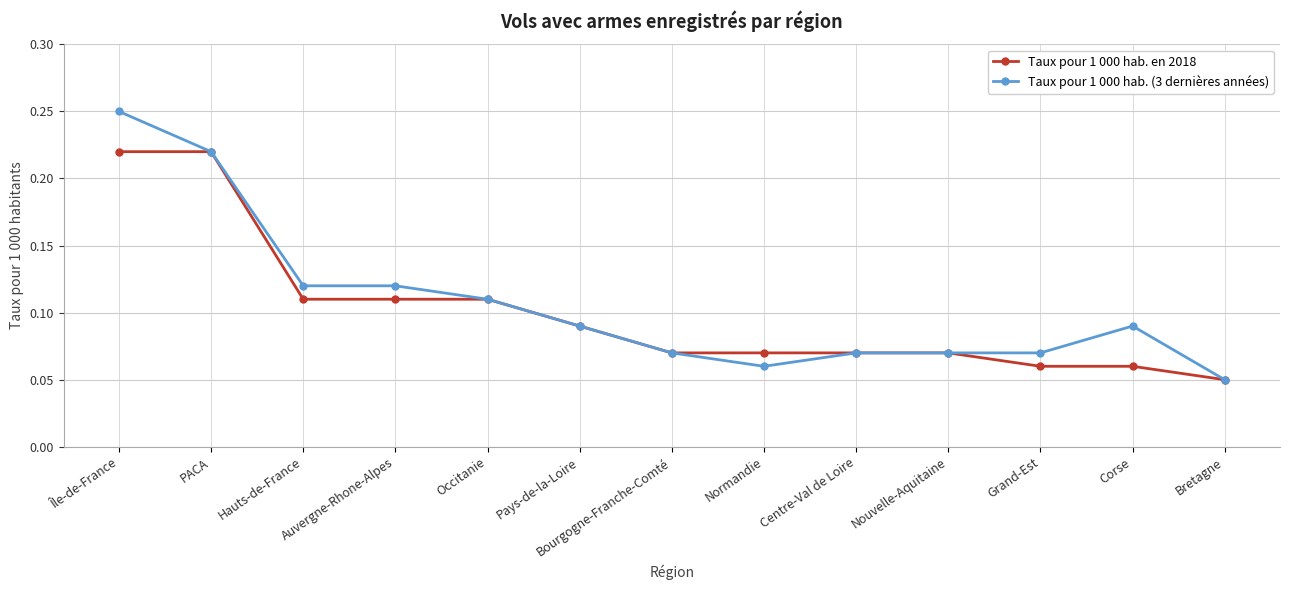

Does the chart display data point markers on the line(s)?

Yes